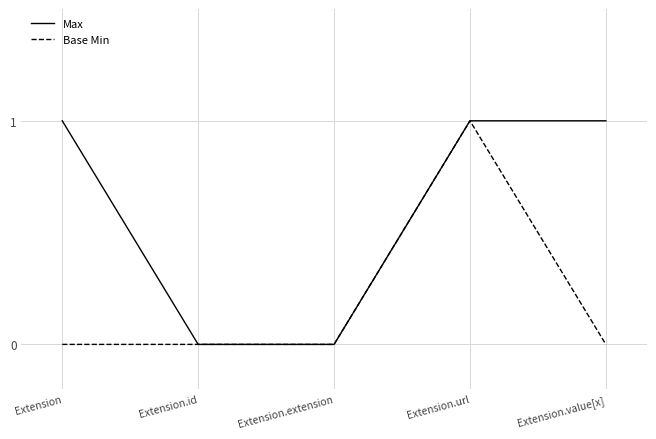

What is the difference between the Base Min values at Extension.id and Extension.url?

1